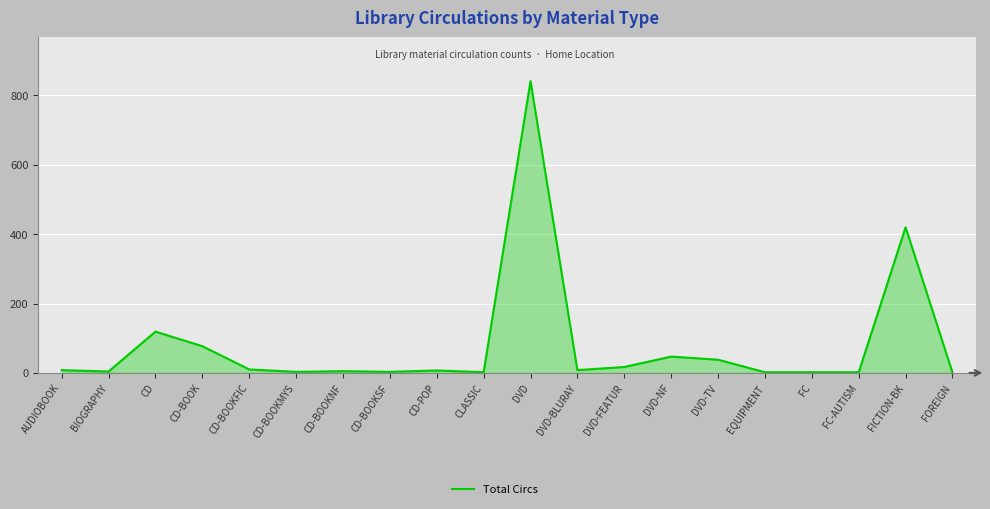

What is the maximum value shown in the chart?

841